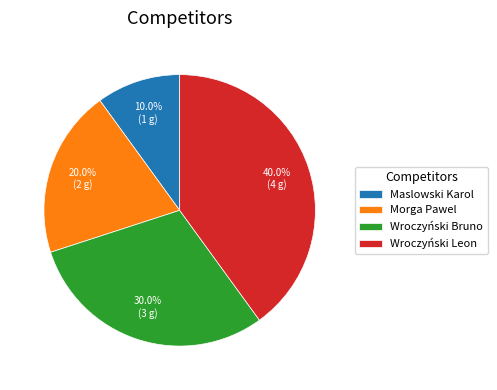

To the nearest percent, what percentage of the pie is Maslowski Karol?

10%